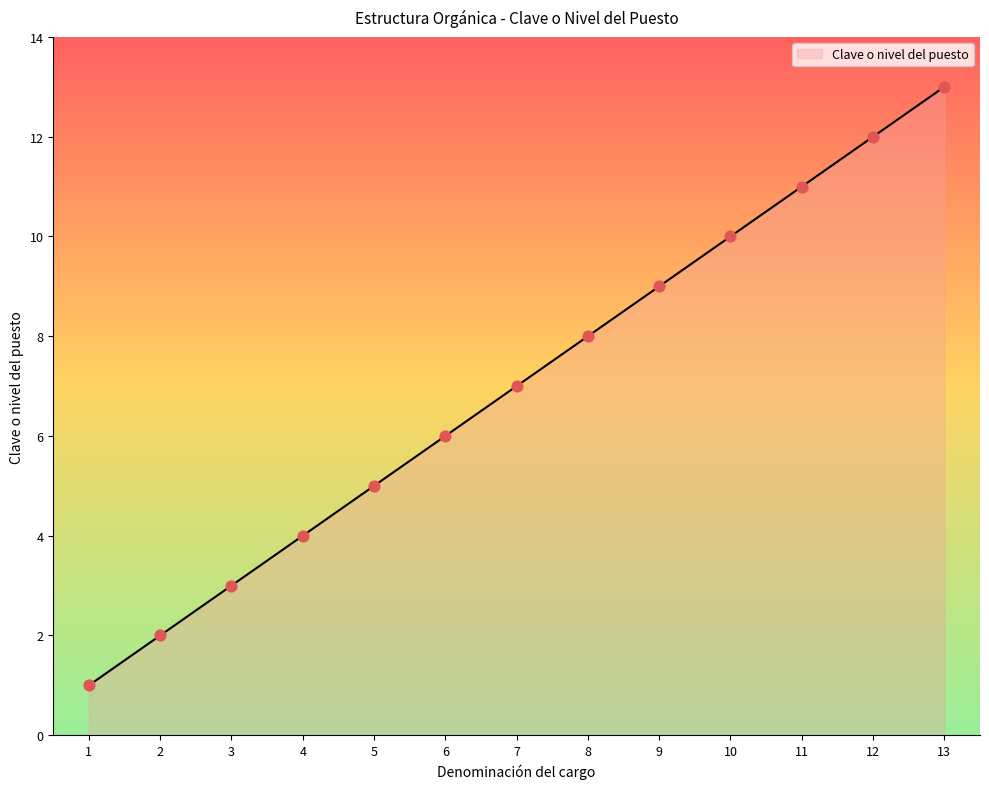

What is the change in value from 7 to 9?

+2